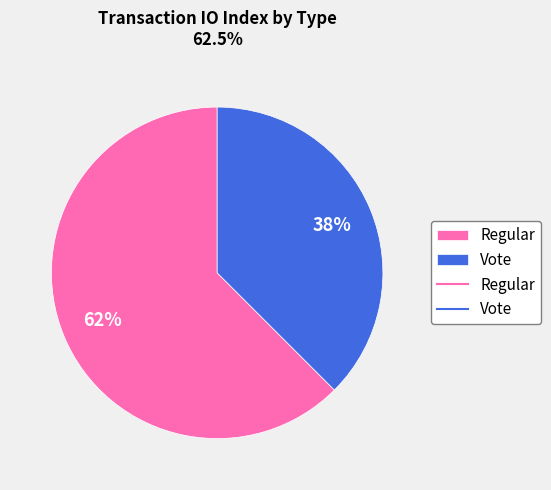

The Vote slice represents 50% of the pie. True or false?

False